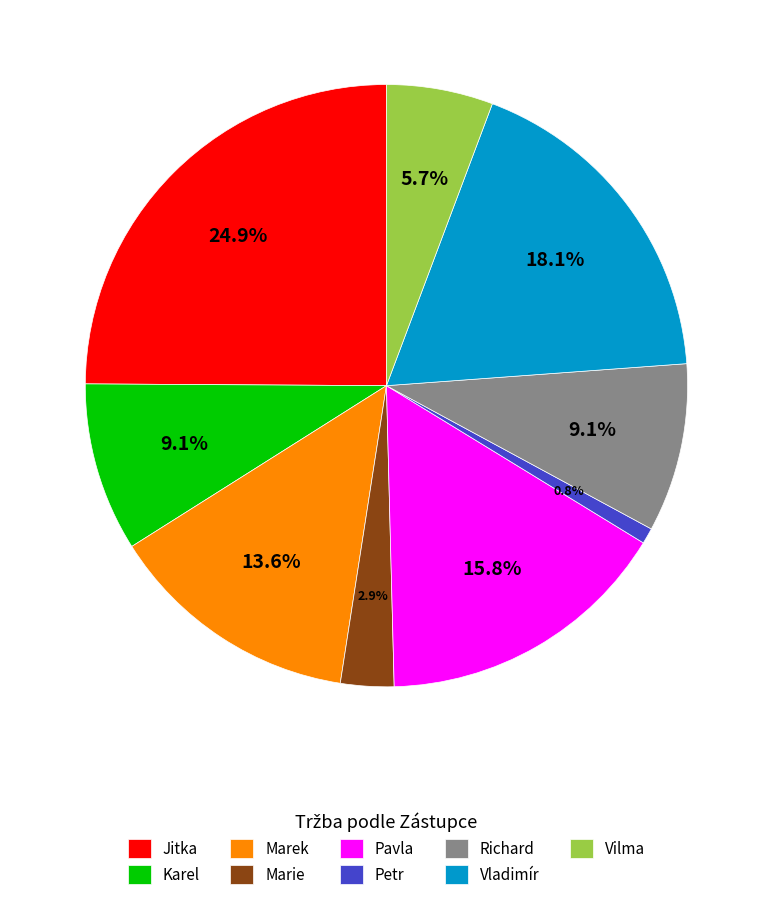

To the nearest percent, what portion does Karel represent?

9%